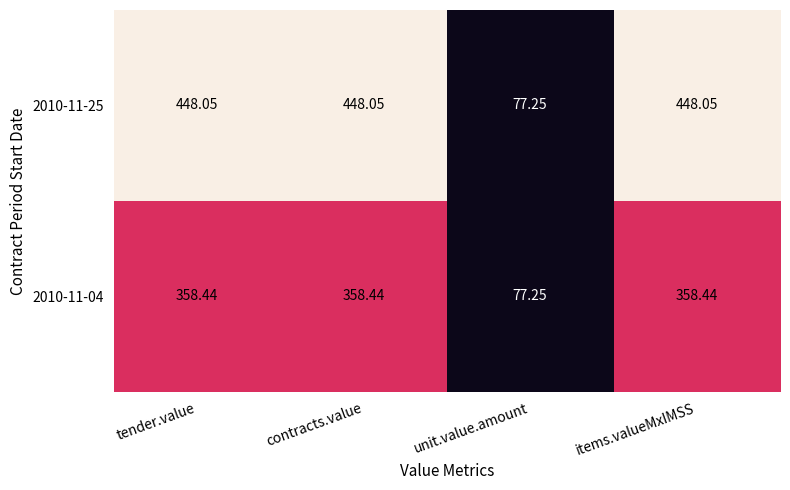

Is the value of 2010-11-04 at unit.value.amount greater than the value of 2010-11-25 at contracts.value?

No